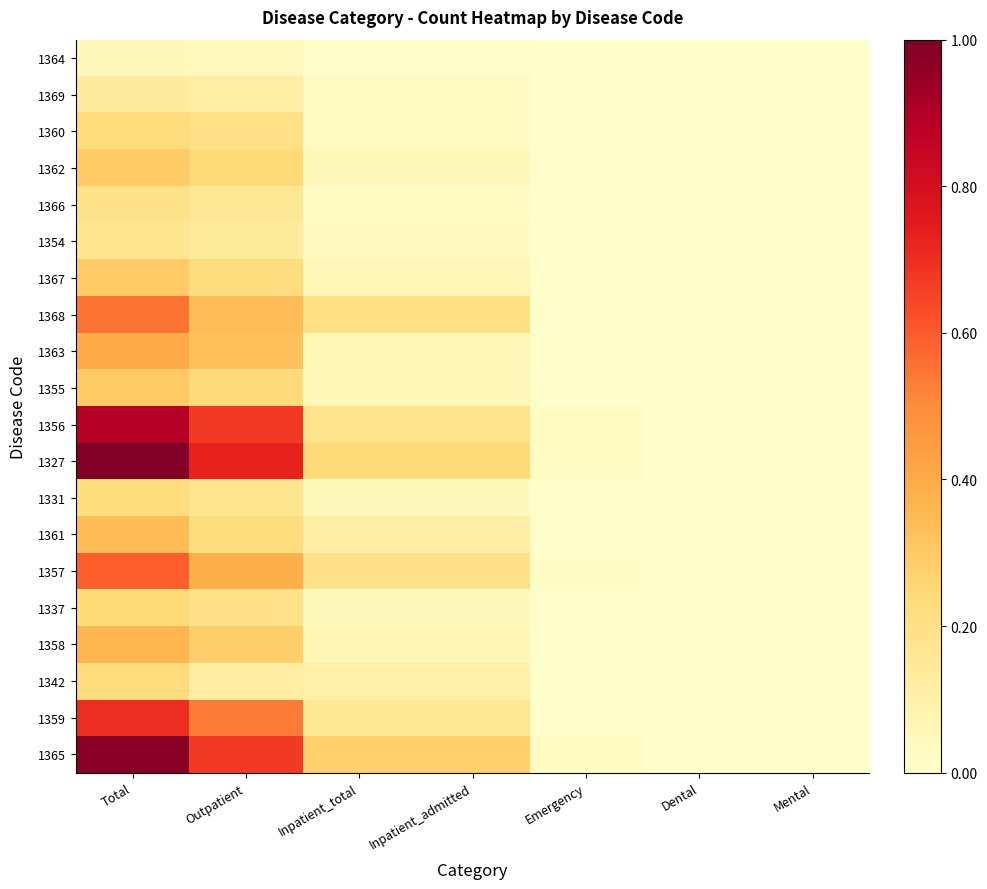

How many categories are shown in the chart?

7